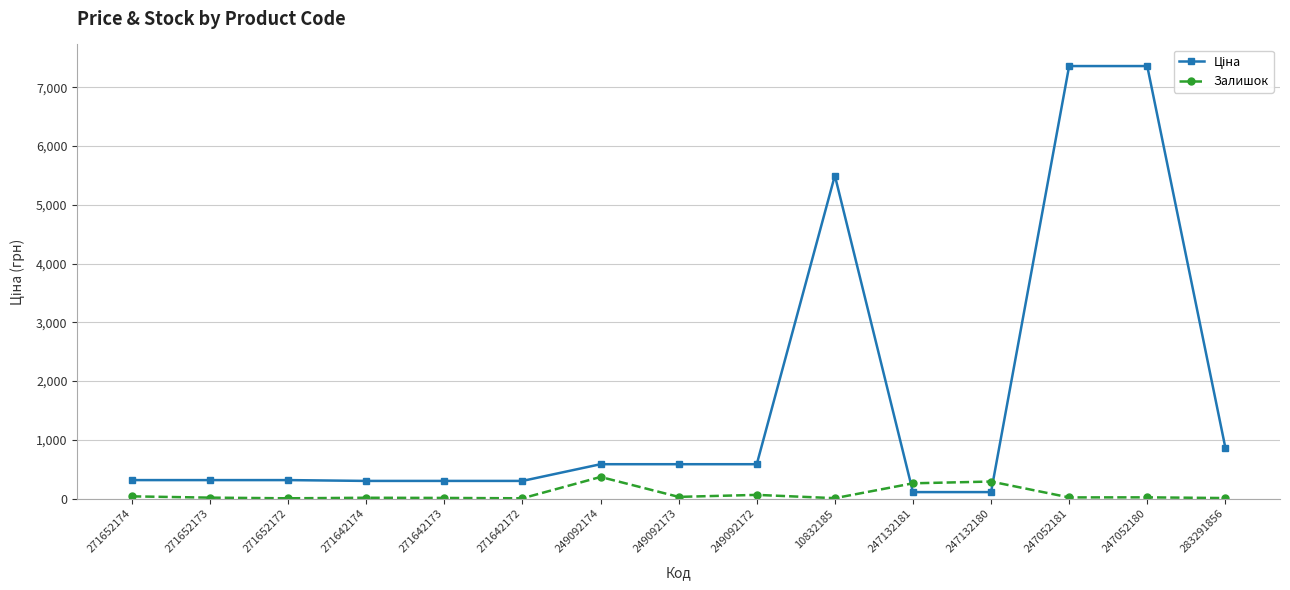

How many lines are shown in the chart?

2